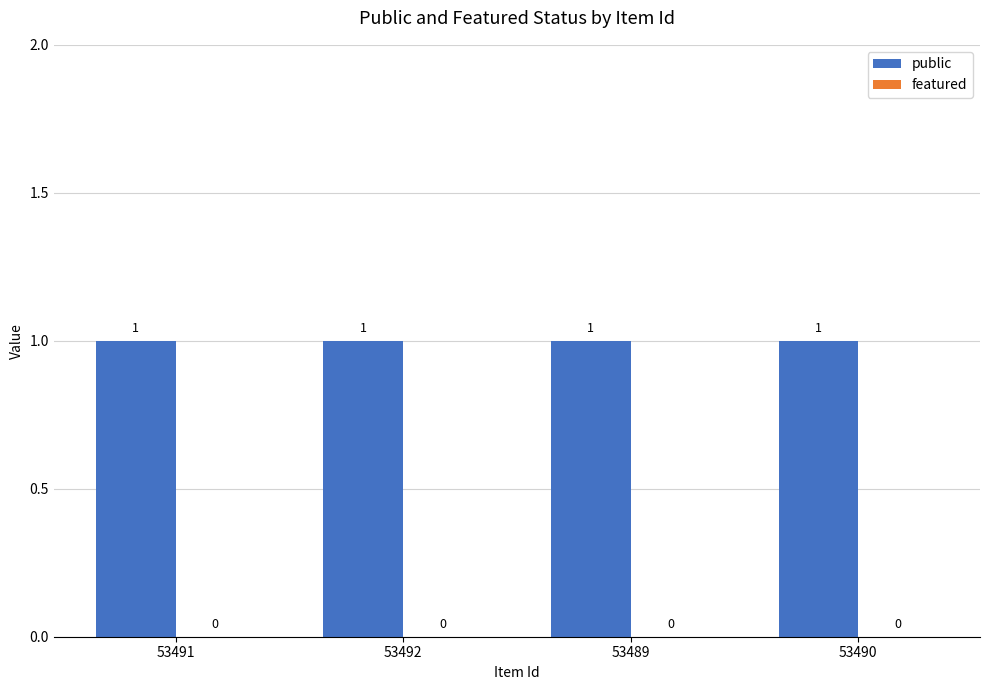

Are the bars grouped side by side (vs. stacked)?

Yes